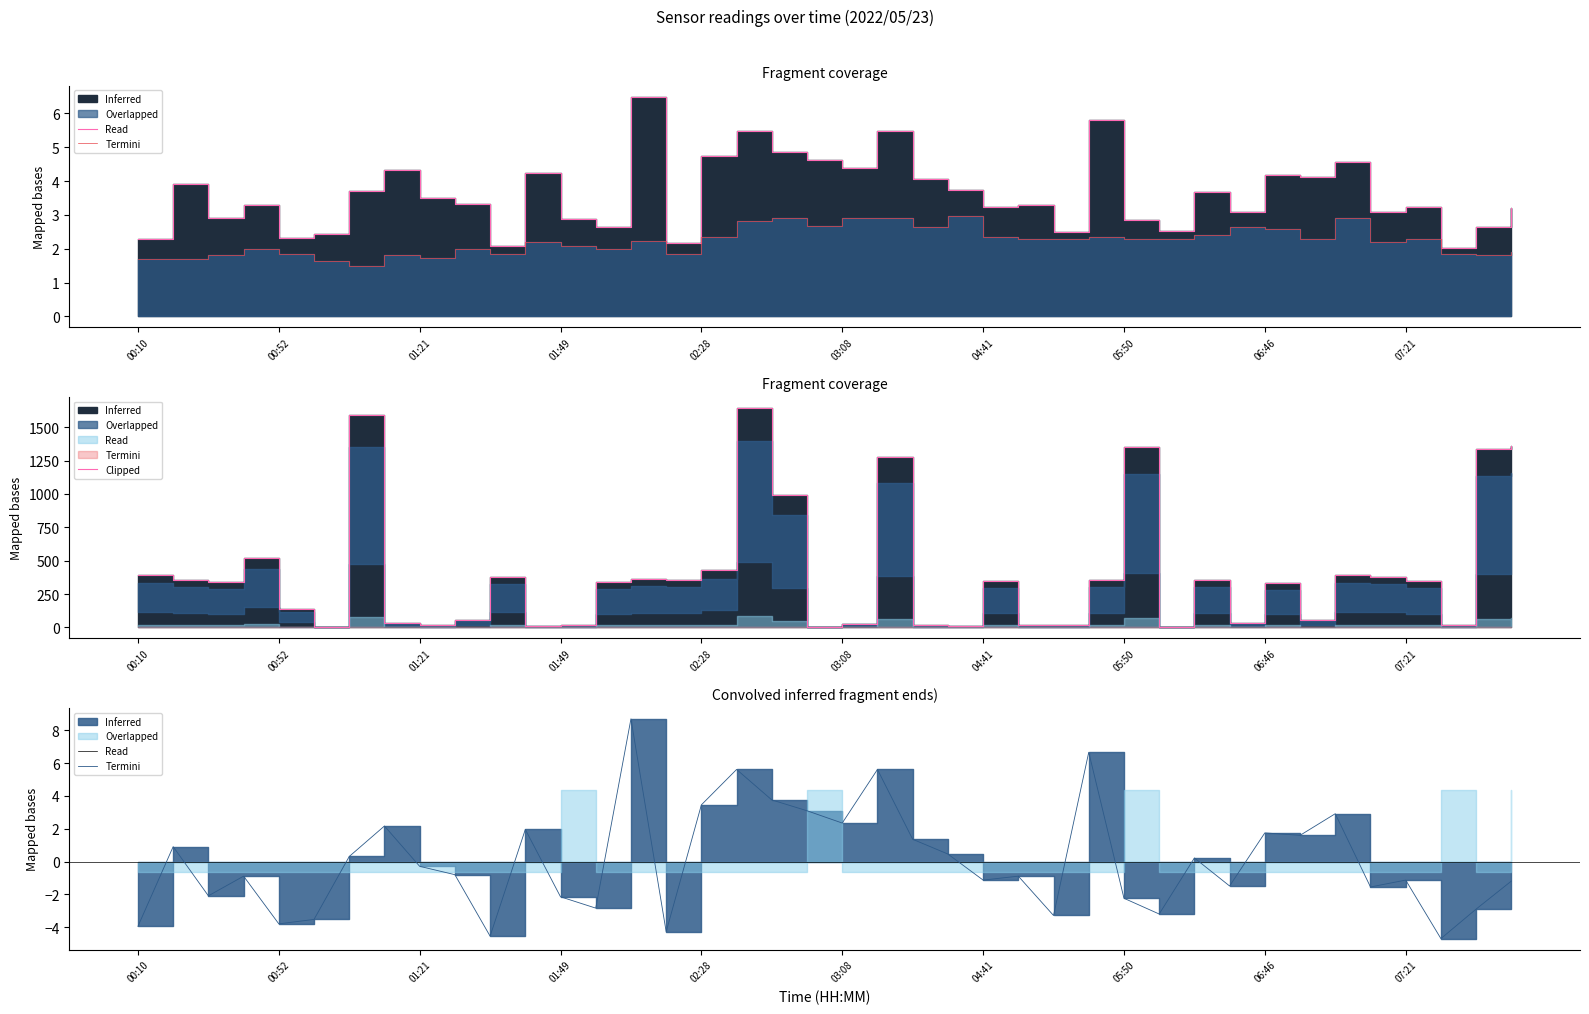

True or false: Termini has more than 1 interior local peaks.

True